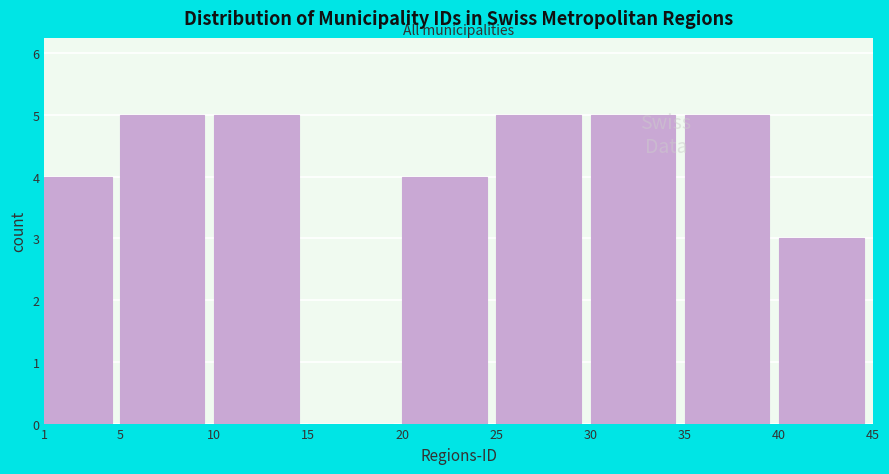

Reading left to right, list every bar in this chart as the range it spans on the x-axis followed by its height. The values are not printed on the chart, so give them approximately, as read against the axis.

1 to 5: 4
5 to 10: 5
10 to 15: 5
15 to 20: 0
20 to 25: 4
25 to 30: 5
30 to 35: 5
35 to 40: 5
40 to 45: 3